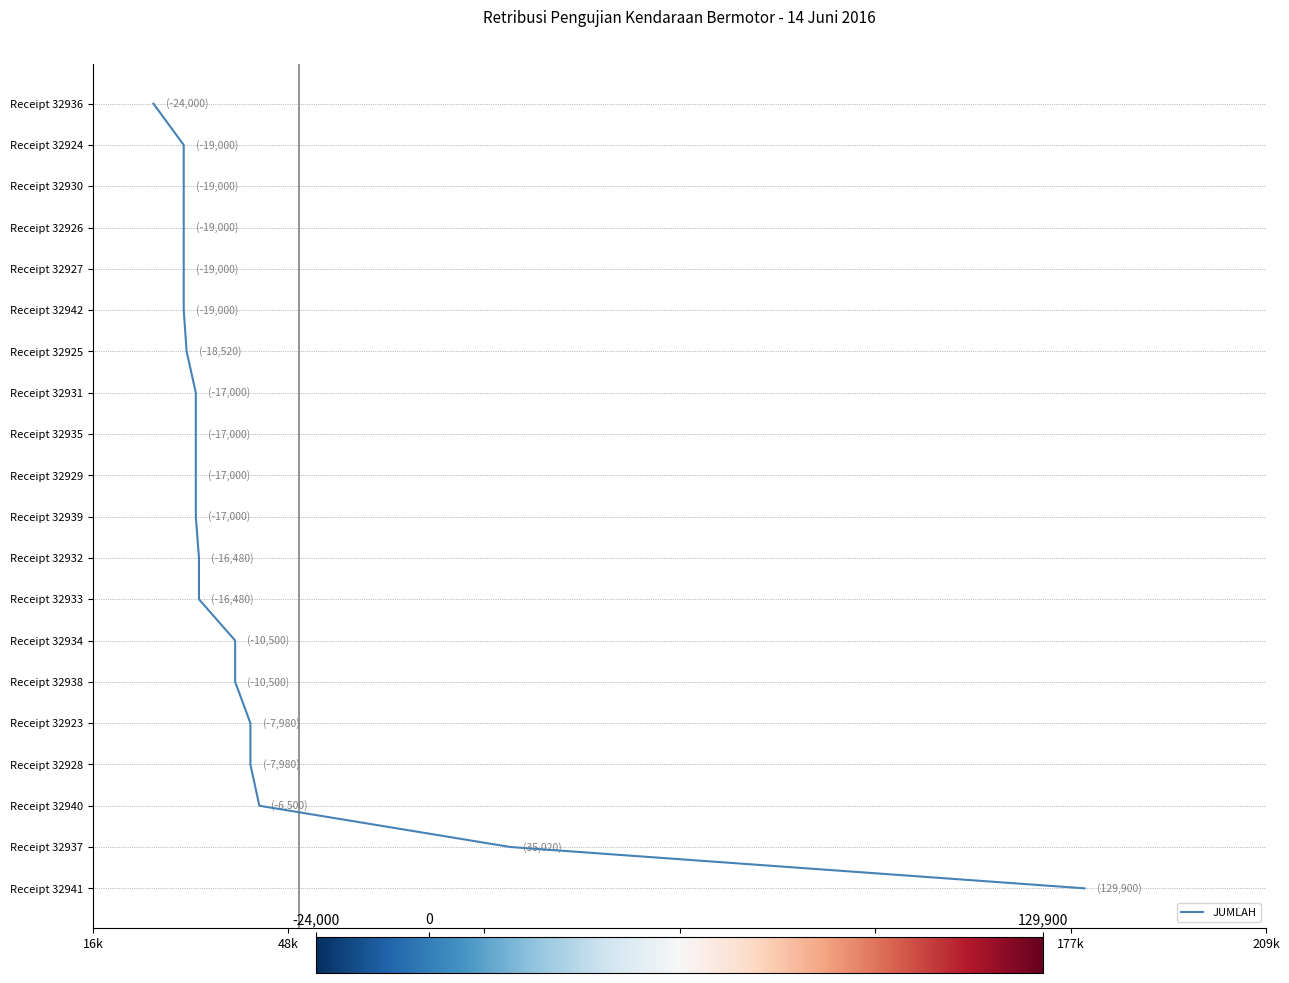

Is this an area chart (filled region under the line)?

No